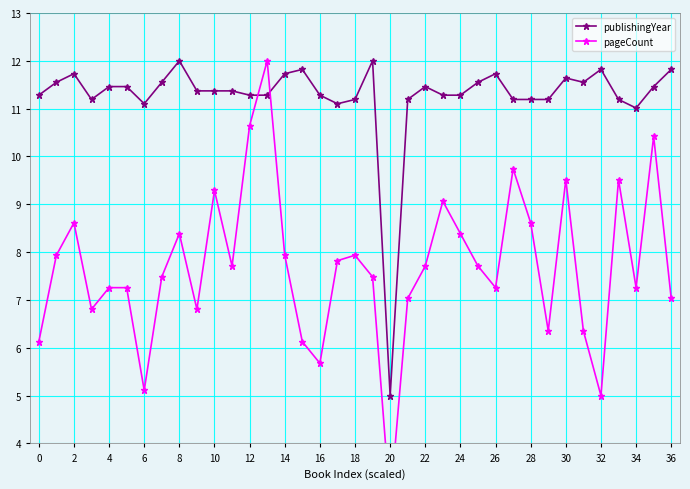

What is the label of the 7th point from the right?

30